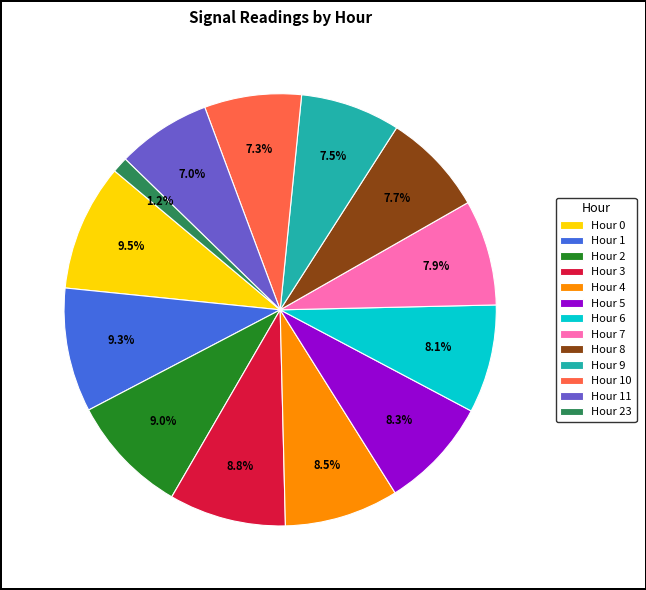

How many segments does this pie chart have?

13